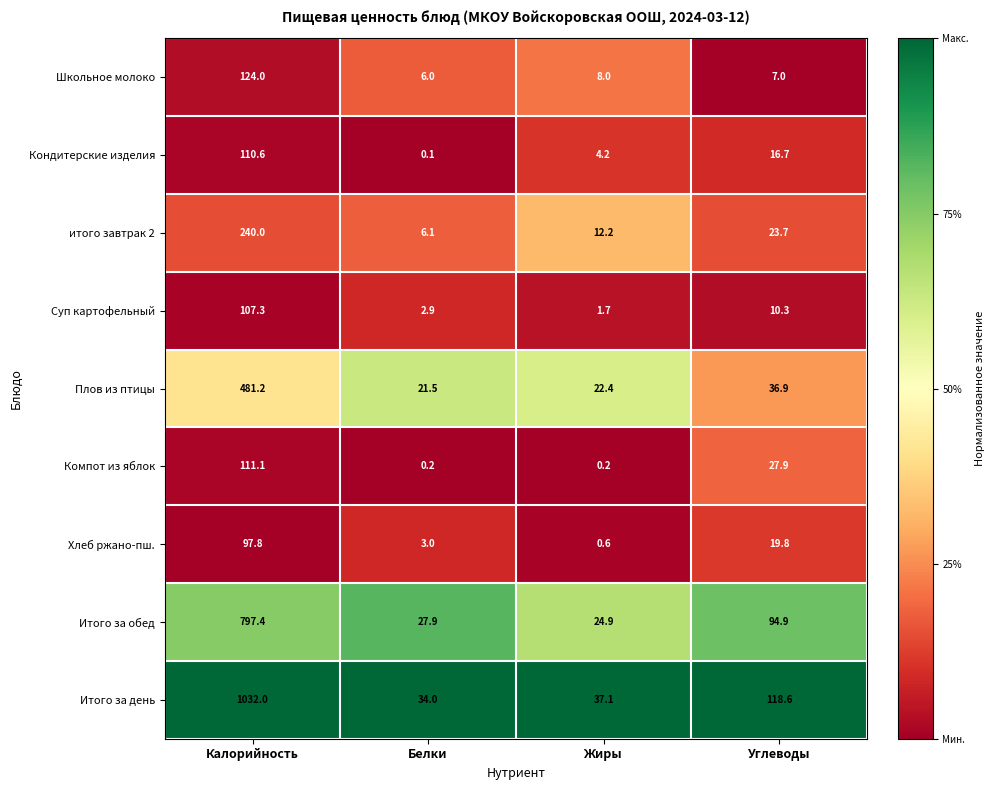

Which series changed the most between Калорийность and Белки?

Итого за день